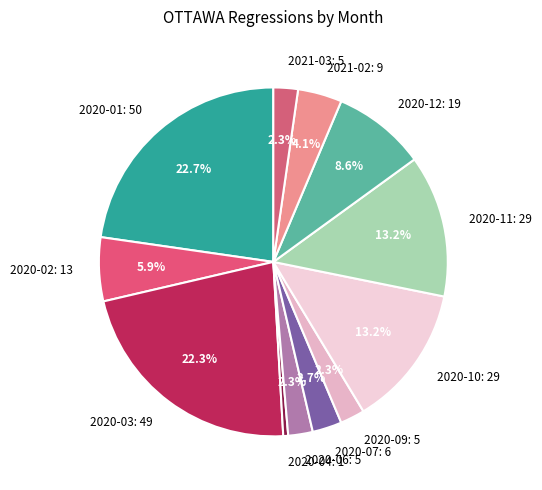

What is the smallest slice in the pie chart?

2020-04